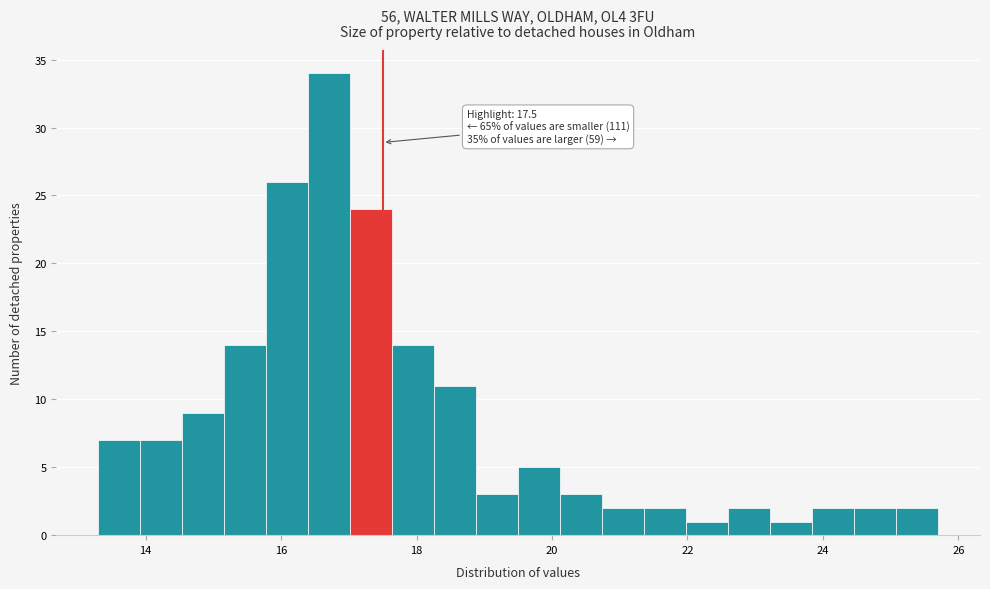

Read against the x-axis, roughly where is the centre of the tallest bar?

16.8